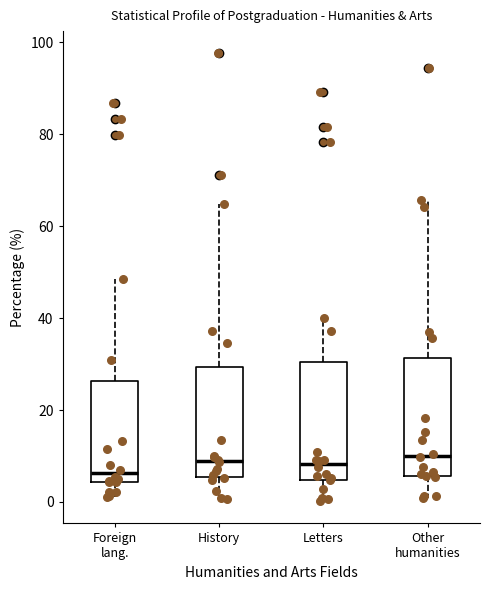

Where does the median line of the box for History sit on the y-axis? The values are not printed on the chart, so give them approximately, as read against the axis.

8